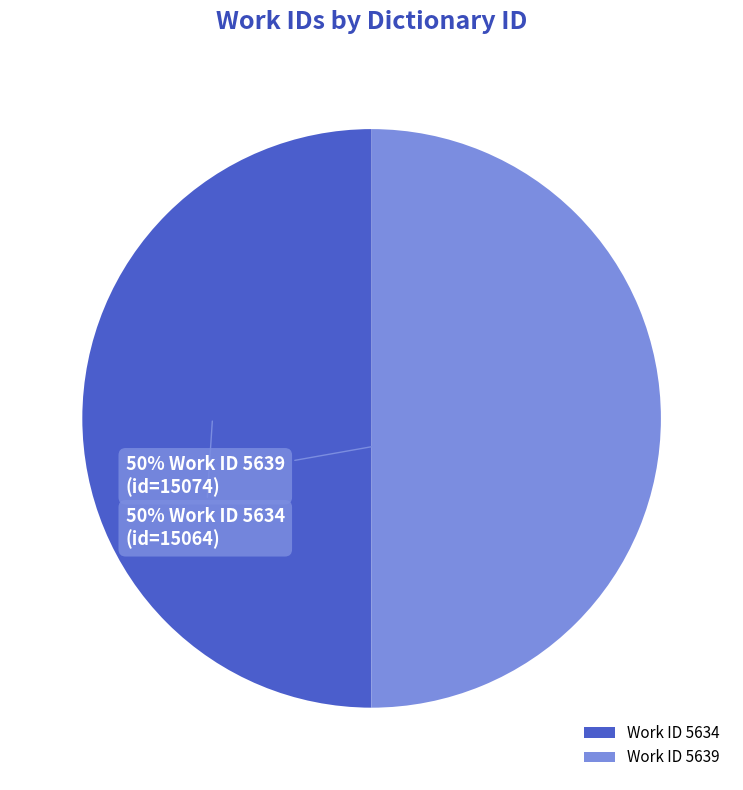

What percentage is the Work ID 5639 slice, to the nearest percent?

50%